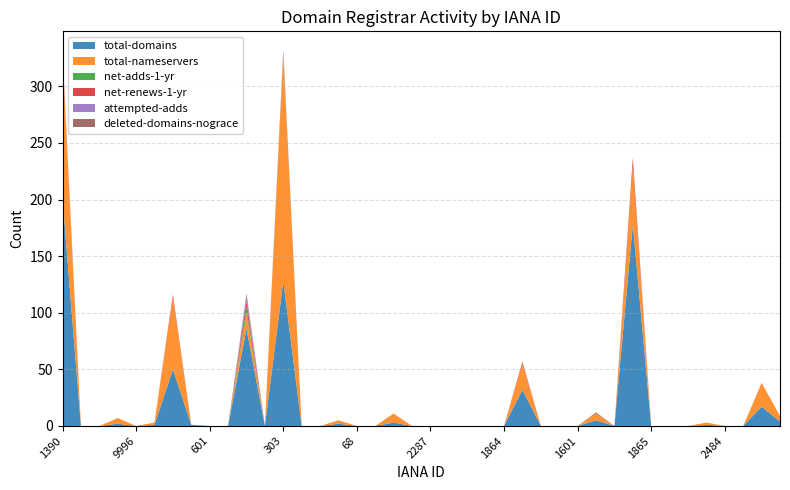

Reading left to right, list all the values displayed in this chart.

total-domains: 201	0	0	2	0	1	50	1	0	0	86	0	128	0	0	2	0	0	3	0	0	0	0	0	0	32	0	0	0	5	0	178	0	0	0	1	0	0	17	4
total-nameservers: 124	0	0	5	0	2	63	0	0	0	14	0	198	0	0	3	0	0	8	0	0	0	0	0	0	23	0	0	0	6	0	51	0	0	0	2	0	0	21	5
net-adds-1-yr: 0	0	0	0	0	0	0	0	0	0	4	0	1	0	0	0	0	0	0	0	0	0	0	0	0	0	0	0	0	0	0	0	0	0	0	0	0	0	0	0
net-renews-1-yr: 5	0	0	0	0	0	3	0	0	0	6	0	1	0	0	0	0	0	0	0	0	0	0	0	0	1	0	0	0	0	0	7	0	0	0	0	0	0	0	0
attempted-adds: 0	0	0	0	0	0	0	0	0	0	5	0	1	0	0	0	0	0	0	0	0	0	0	0	0	0	0	0	0	0	0	0	0	0	0	0	0	0	0	0
deleted-domains-nograce: 0	0	0	0	0	0	0	0	0	0	2	0	3	0	0	0	0	0	0	0	0	0	0	0	0	1	0	0	0	1	0	1	0	0	0	0	0	0	0	0